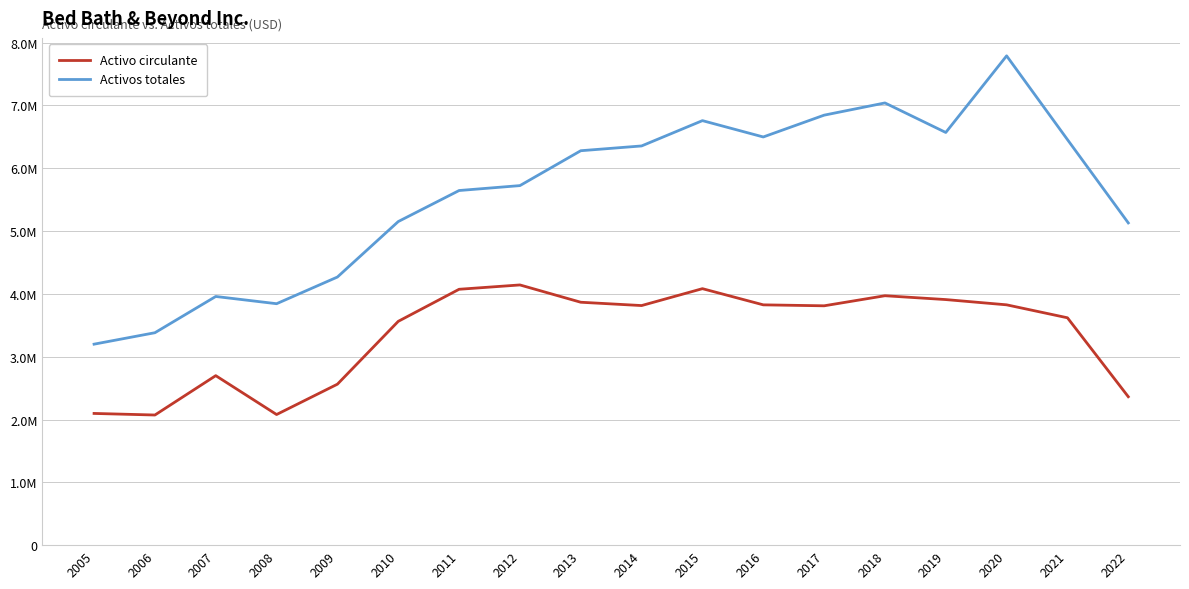

What is the value of the Activos totales point at the 6th from the left?

5152130